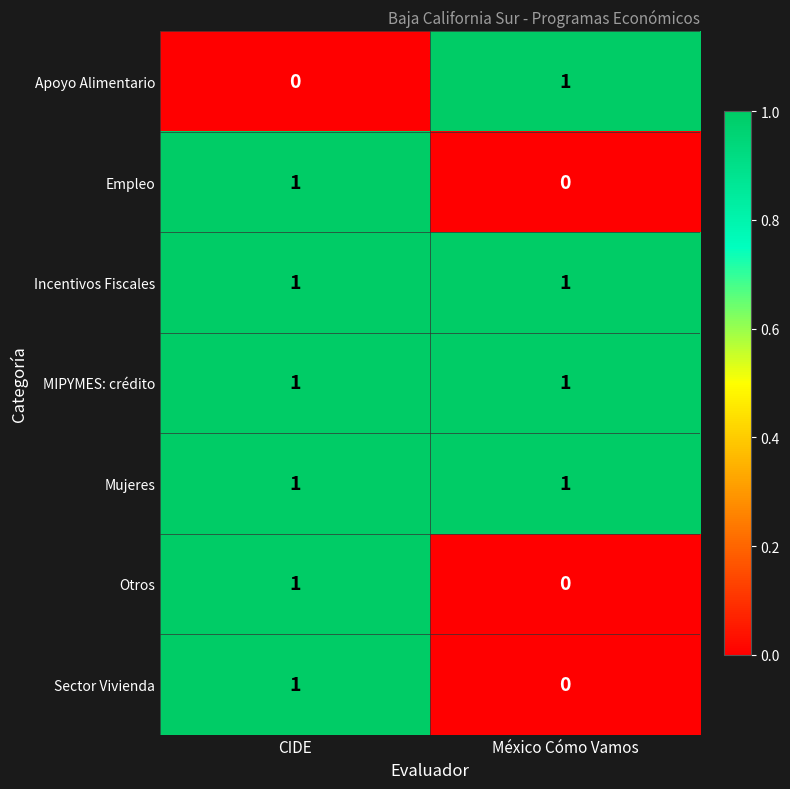

Is it true that Mujeres equals 1 at CIDE?

True